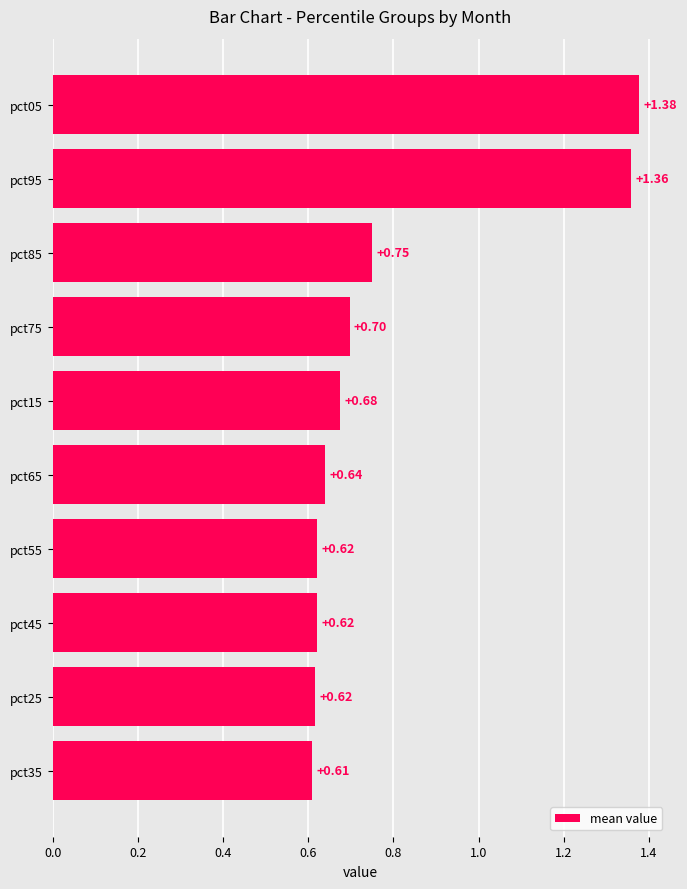

What is the change in value from pct35 to pct85?

+0.1